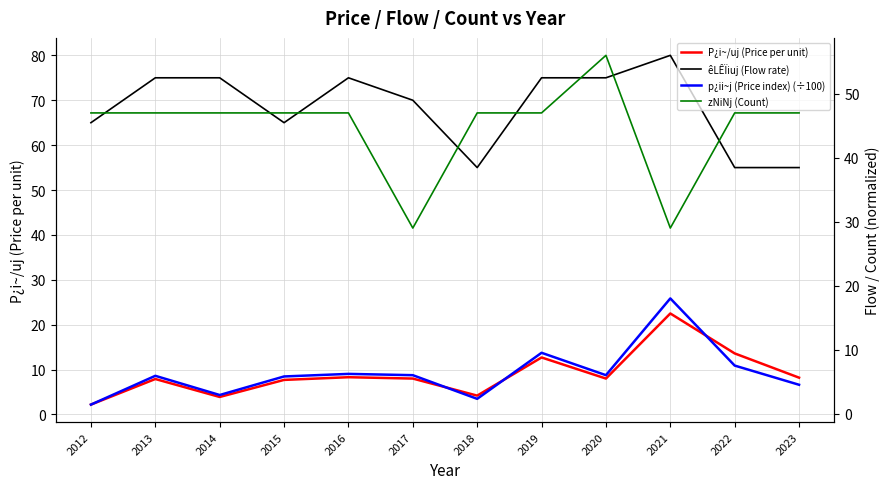

At which category does zNiNj (Count) reach its first local peak?

2020